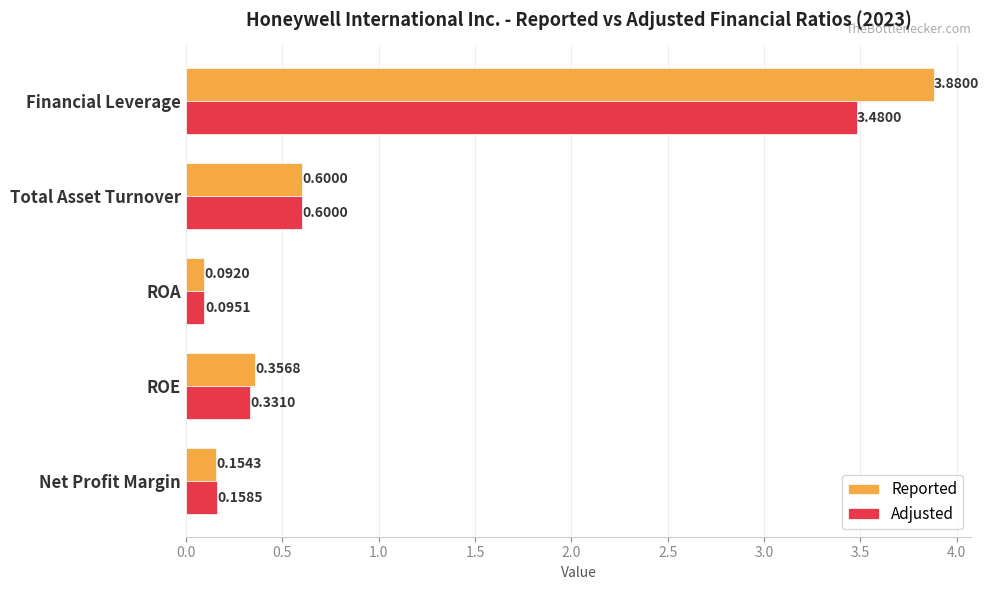

List the labels in order of Adjusted value, largest first.

Financial Leverage, Total Asset Turnover, ROE, Net Profit Margin, ROA